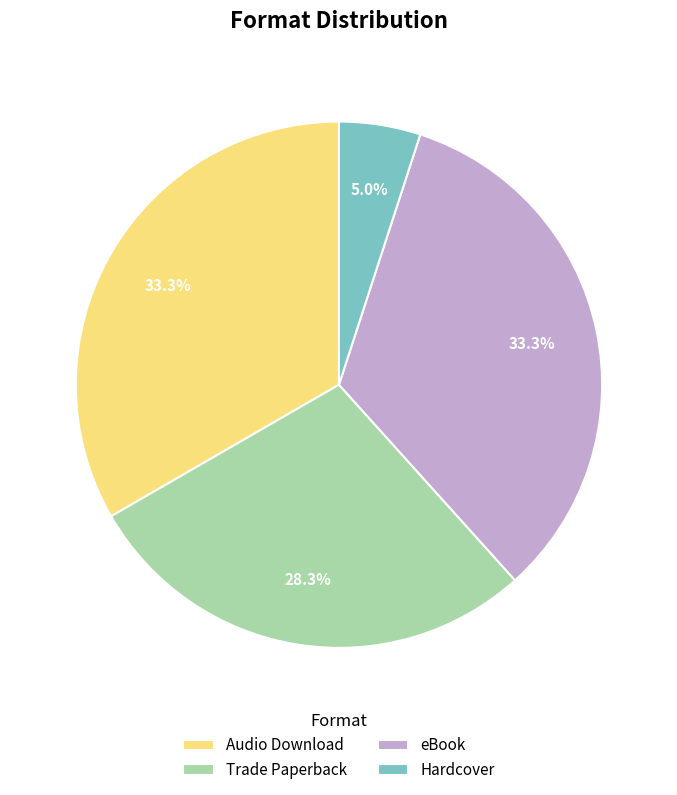

What percentage is NOT represented by eBook?

66.7%